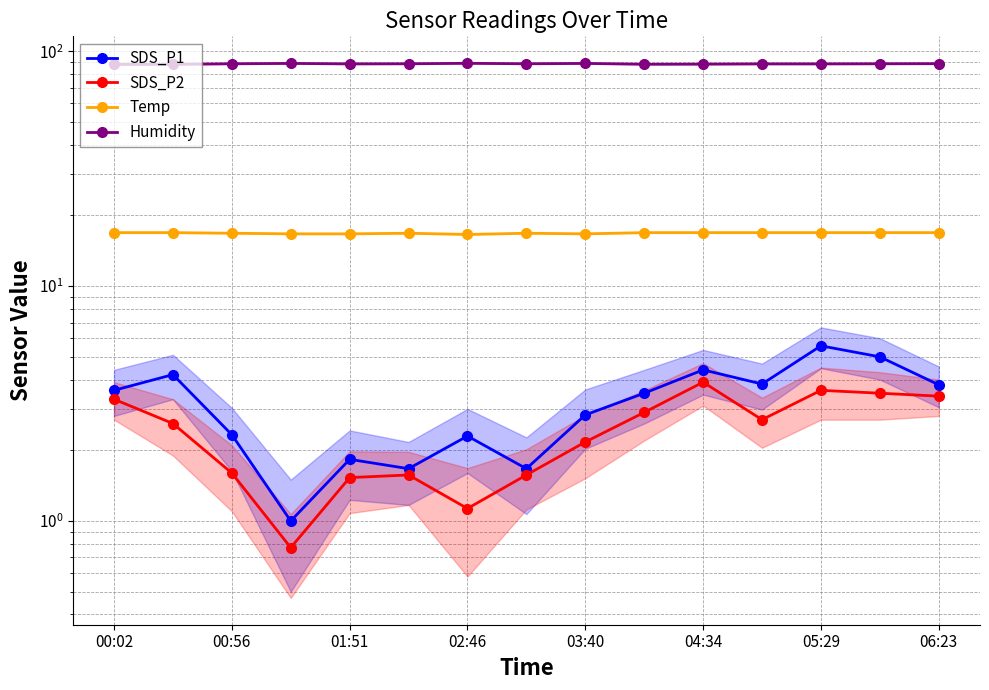

Reading left to right, transcribe all the data shown in this chart.

SDS_P1: 3.6	4.2	2.3	1.0	1.8	1.7	2.3	1.7	2.8	3.5	4.4	3.8	5.6	5.0	3.8
SDS_P2: 3.3	2.6	1.6	0.8	1.5	1.6	1.1	1.6	2.2	2.9	3.9	2.7	3.6	3.5	3.4
Temp: 16.9	16.9	16.8	16.7	16.7	16.8	16.6	16.8	16.7	16.9	16.9	16.9	16.9	16.9	16.9
Humidity: 88.0	88.0	88.5	88.8	88.4	88.5	88.9	88.5	88.8	88.1	88.2	88.4	88.4	88.5	88.6